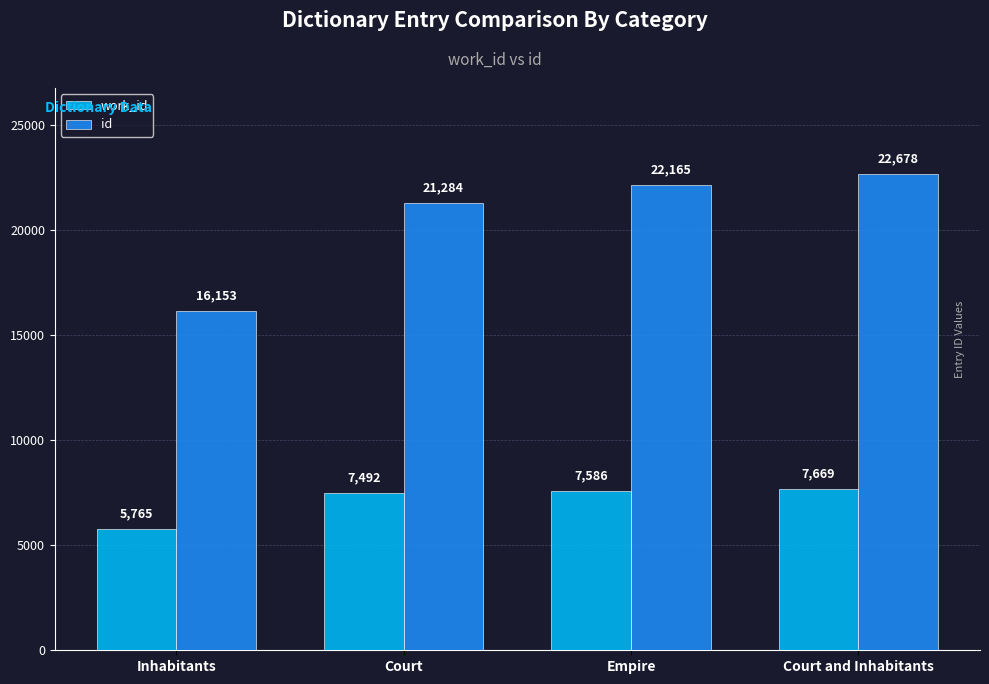

Reading left to right, extract all data points from this chart.

work_id: 5765	7492	7586	7669
id: 16153	21284	22165	22678